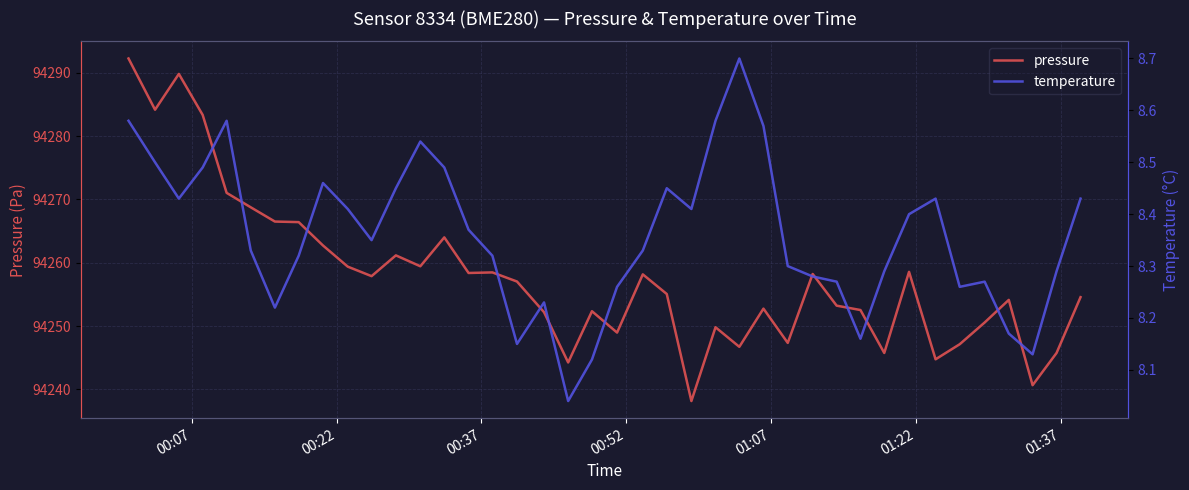

What is the minimum value for pressure?

94238.2